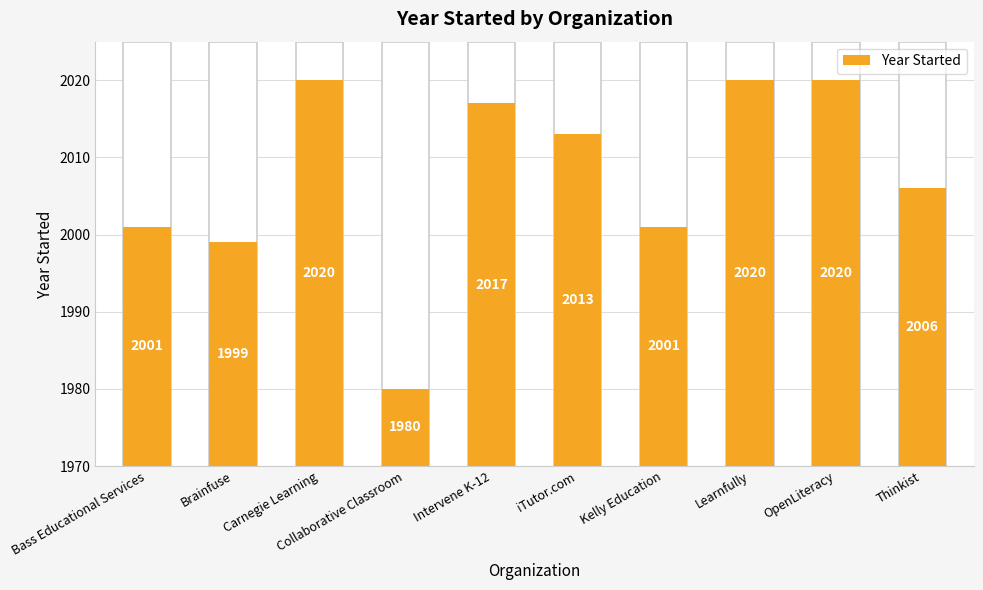

Rank the categories by value from highest to lowest.

Carnegie Learning, Learnfully, OpenLiteracy, Intervene K-12, iTutor.com, Thinkist, Bass Educational Services, Kelly Education, Brainfuse, Collaborative Classroom